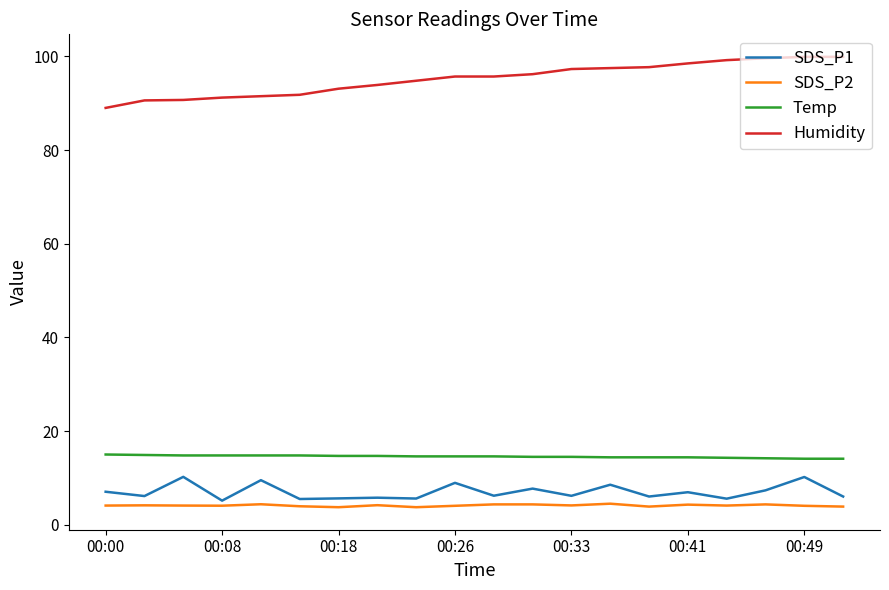

Which series has the largest total across all categories?

Humidity